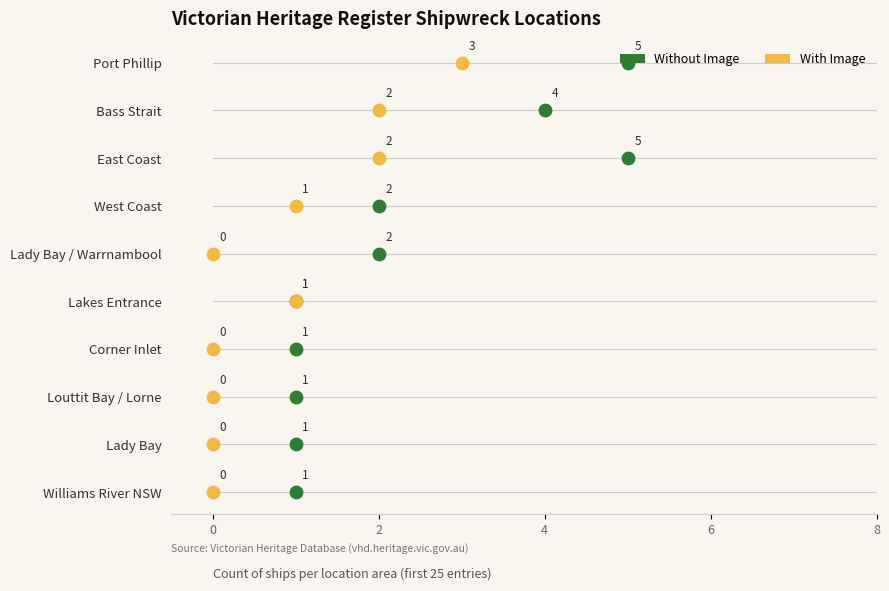

What are all the series names shown in the legend?

Without Image, With Image